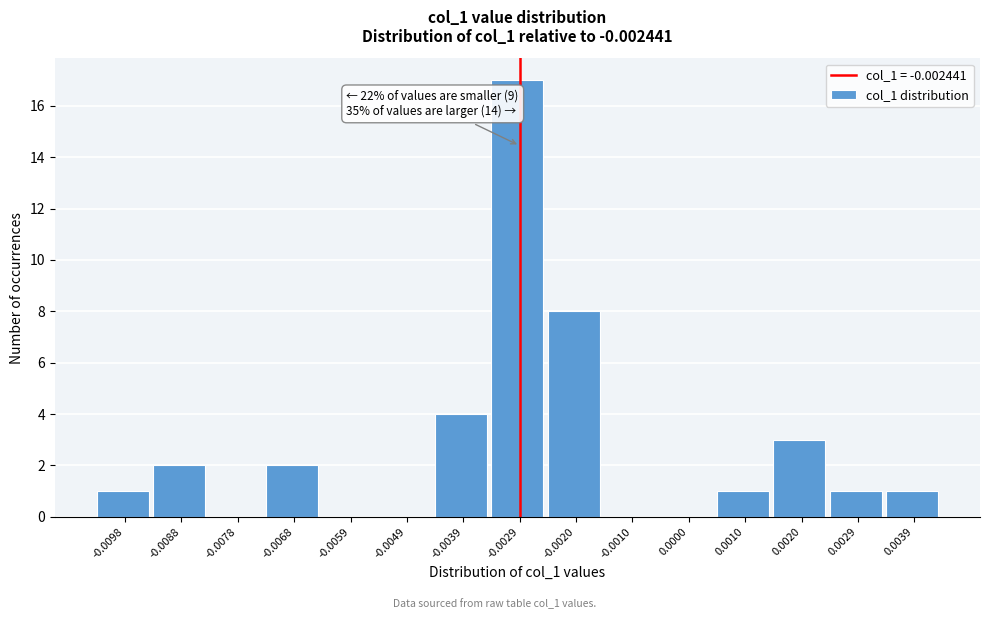

Reading left to right, list all the values displayed in this chart.

-0.0098=1	-0.0088=2	-0.0078=0	-0.0068=2	-0.0059=0	-0.0049=0	-0.0039=4	-0.0029=17	-0.0020=8	-0.0010=0	0.0000=0	0.0010=1	0.0020=3	0.0029=1	0.0039=1